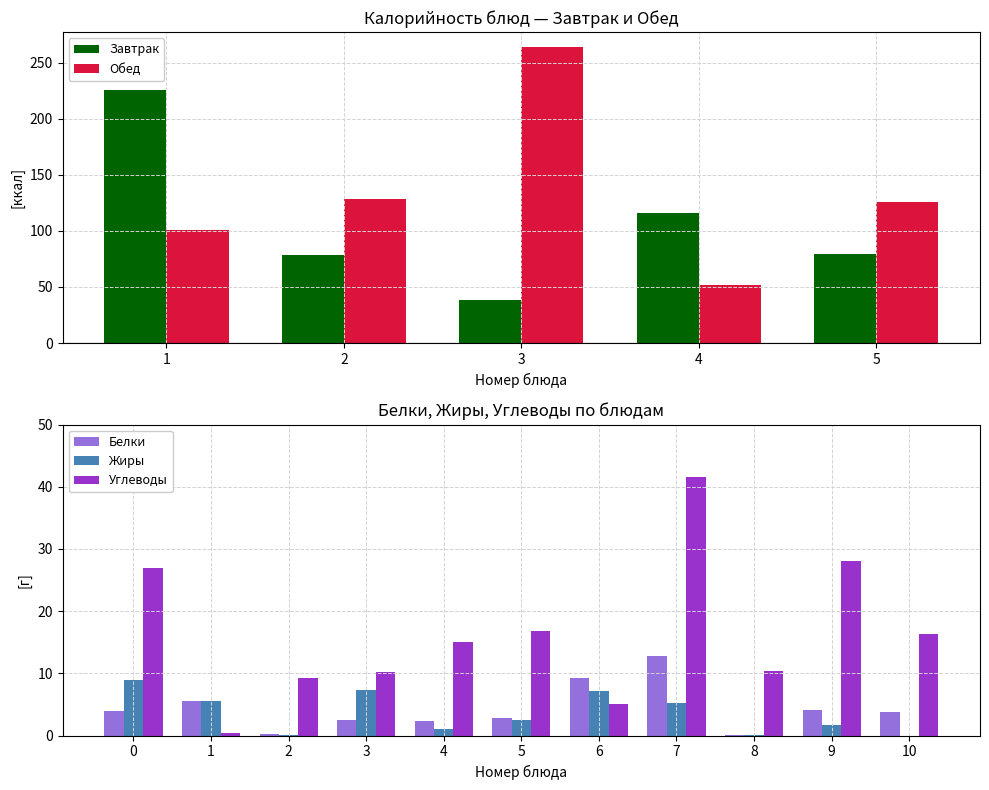

What is the average value of the Белки series?

4.3